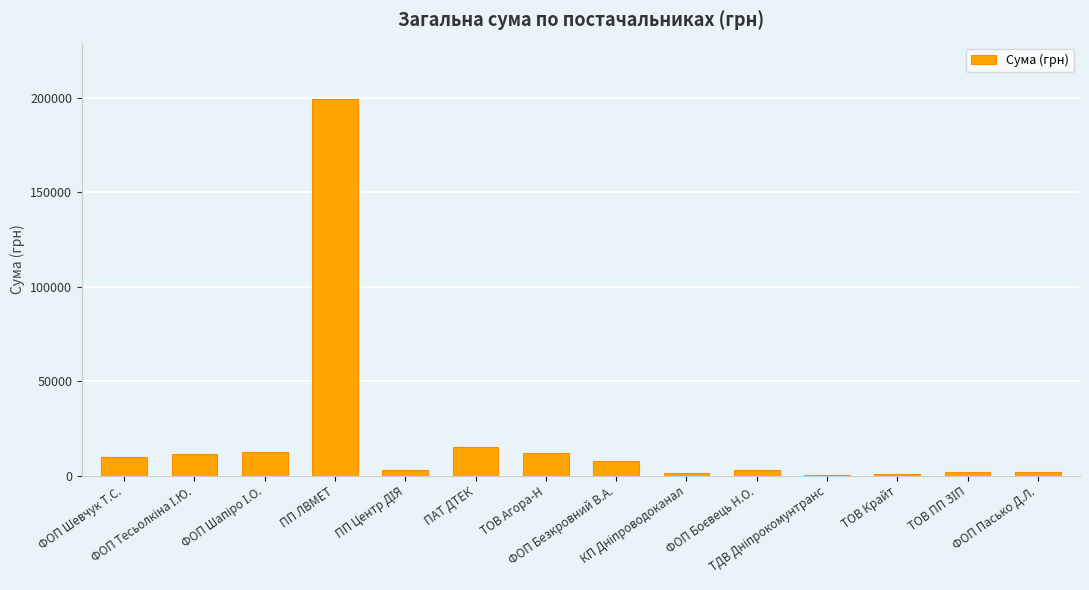

What is the maximum value shown in the chart?

199361.8